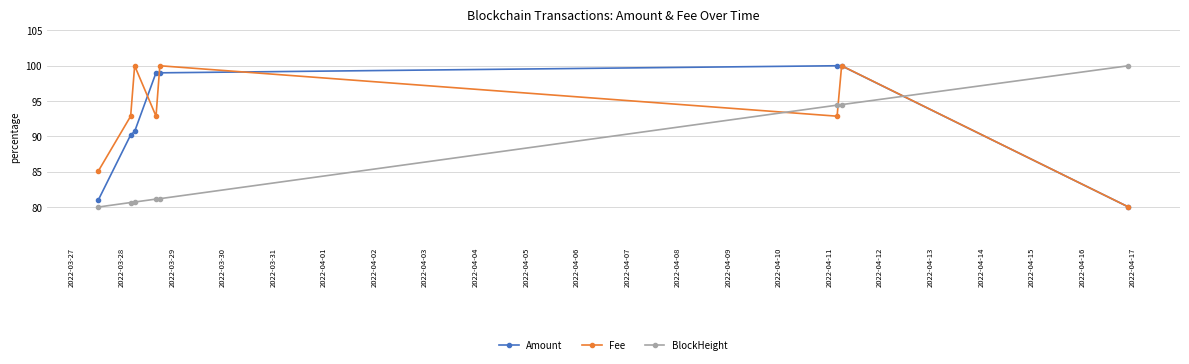

True or false: Amount and BlockHeight cross at least once.

True